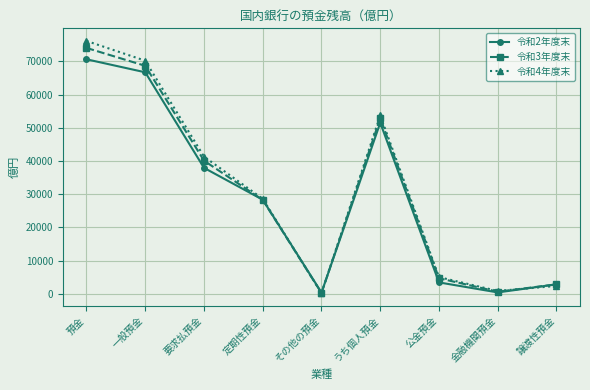

Between 一般預金 and 金融機関預金, which series saw the biggest shift?

令和4年度末